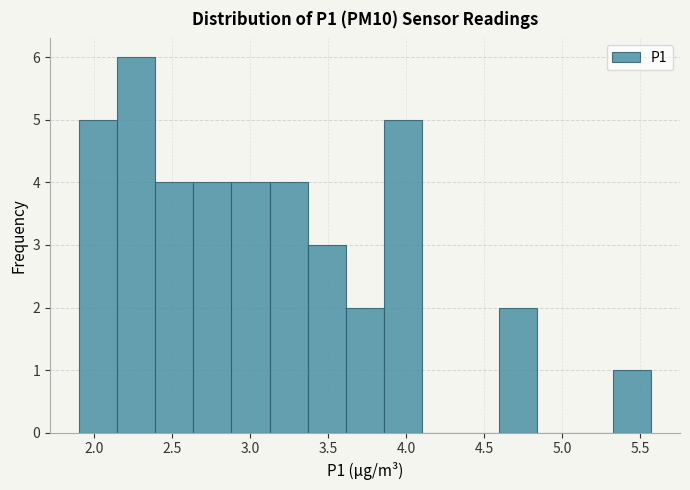

Which range on the x-axis has the tallest bar?

2.15 to 2.40